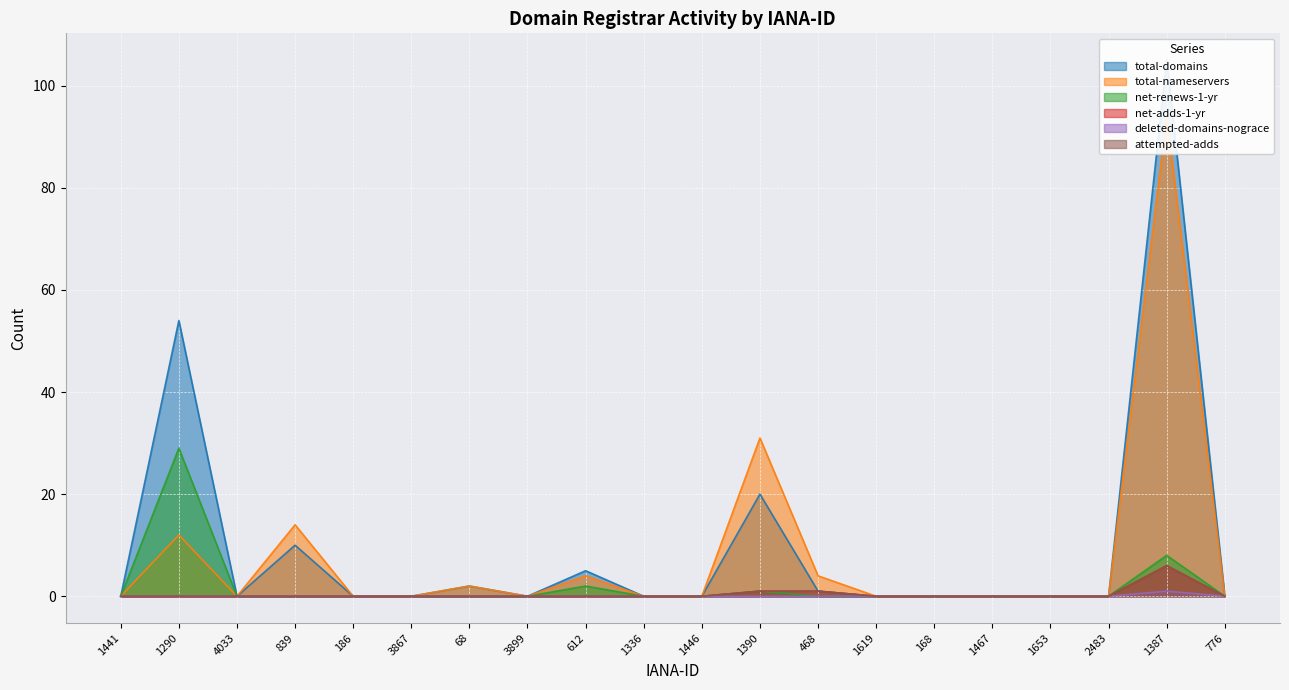

What is the sum of the total-nameservers values at 3899 and 468?

4